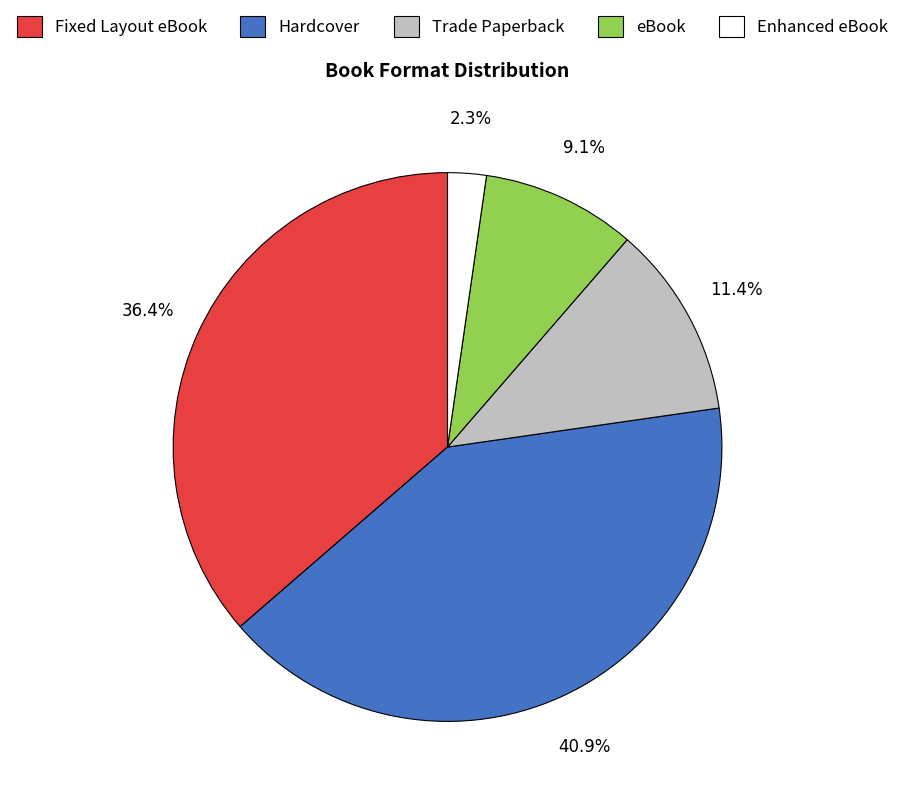

Which slice is the largest?

Hardcover